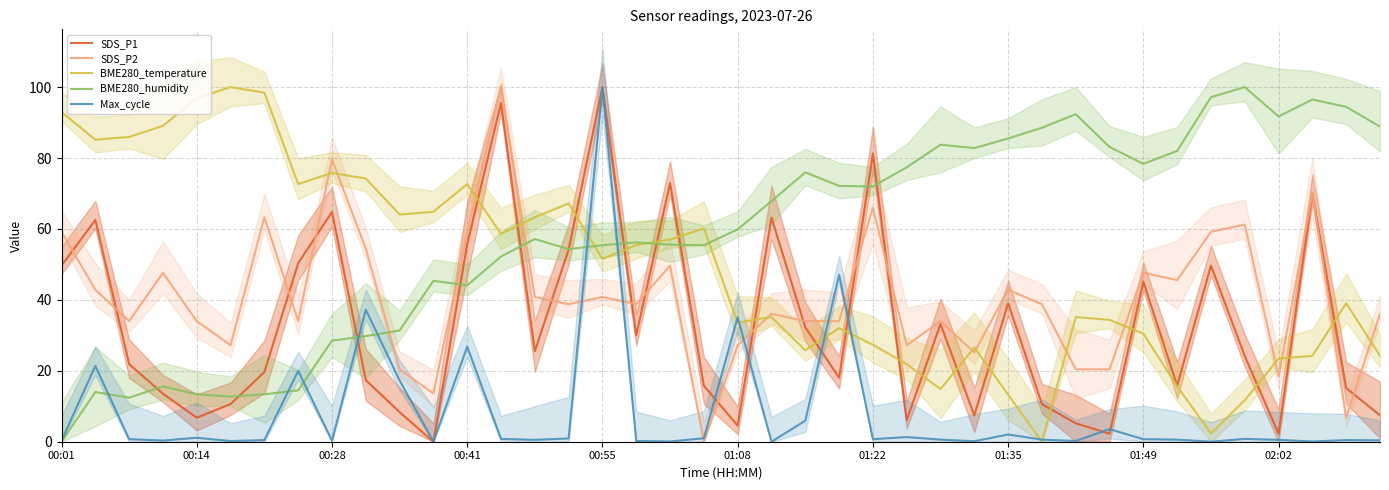

At 39, list the series in order from largest to smallest.

BME280_humidity, SDS_P2, BME280_temperature, SDS_P1, Max_cycle